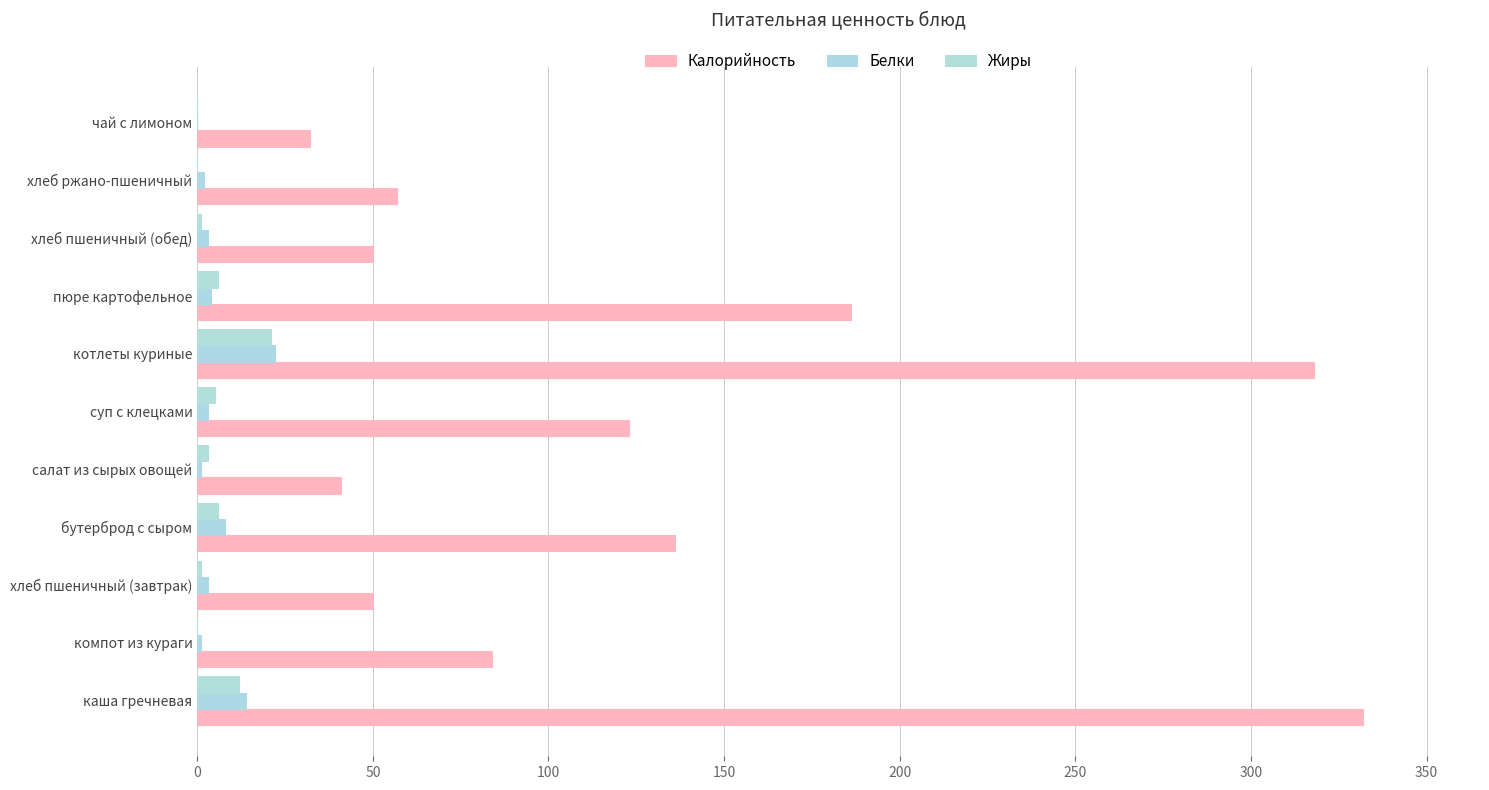

What is the difference between the maximum and minimum values in the Белки series?

22